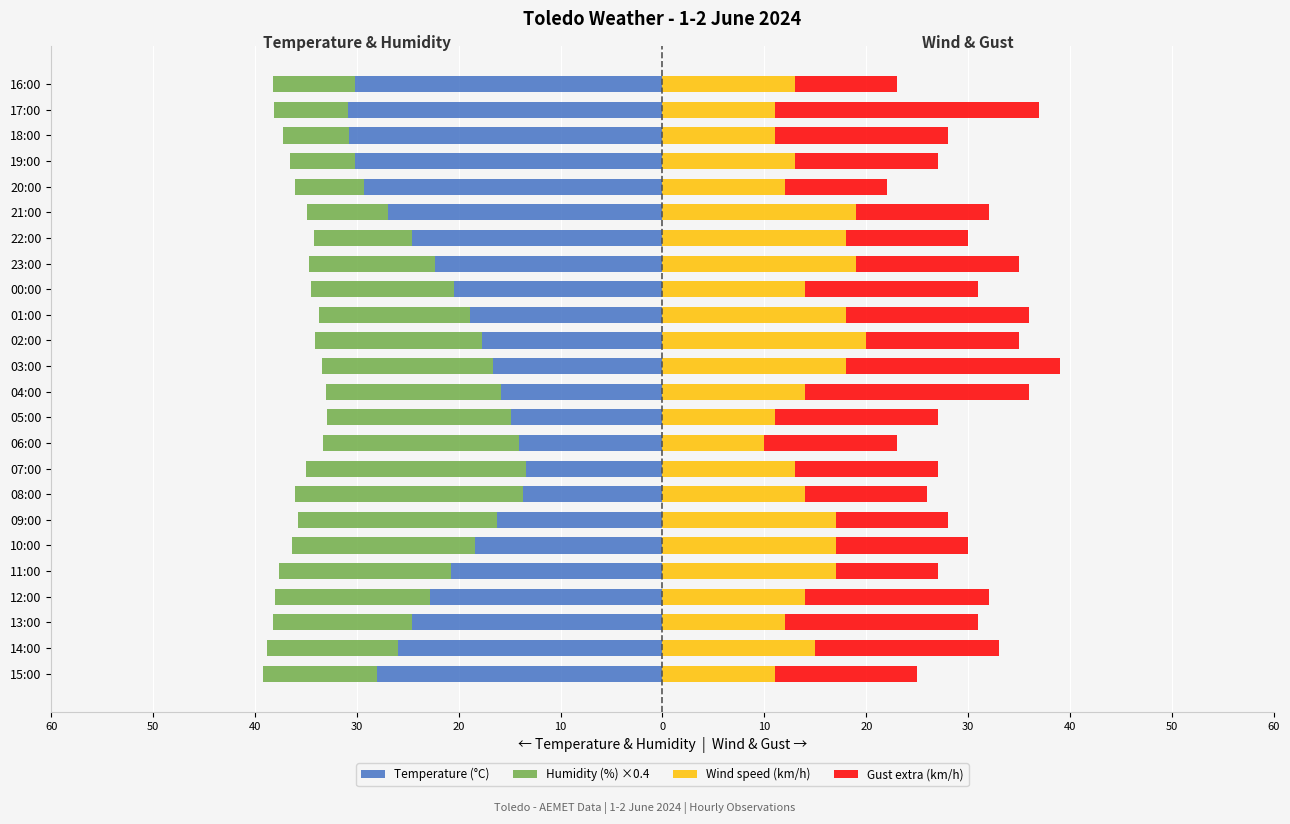

How many values in the Temperature (°C) series are below -20?

14